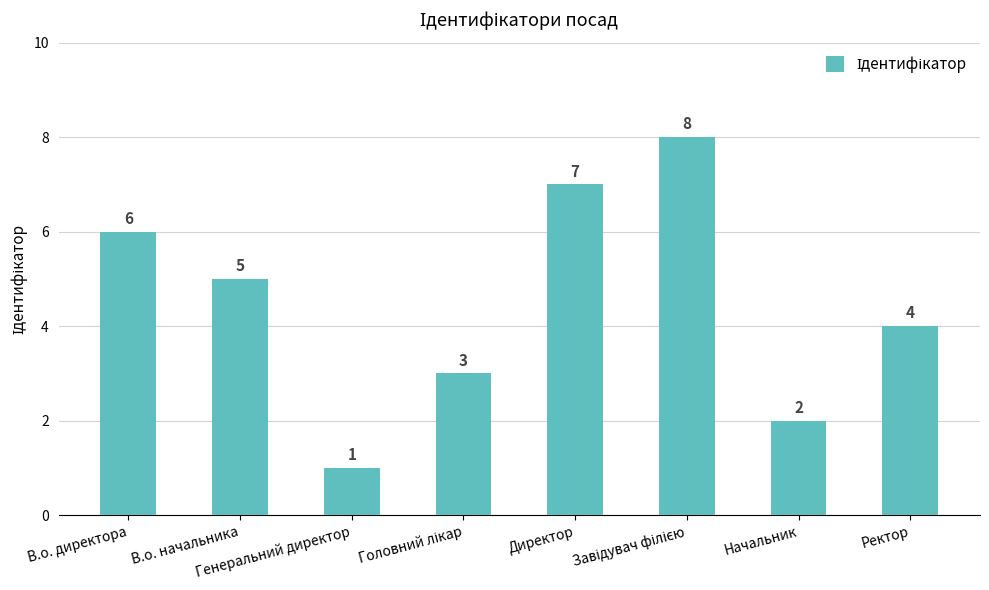

What is the difference between the maximum and minimum values?

7